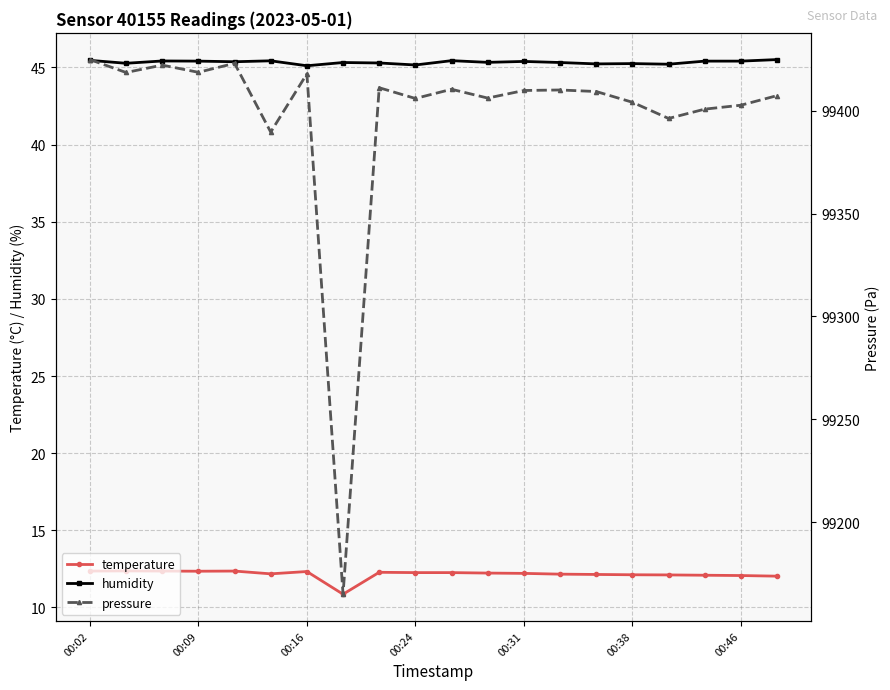

Which series has the largest total across all categories?

pressure